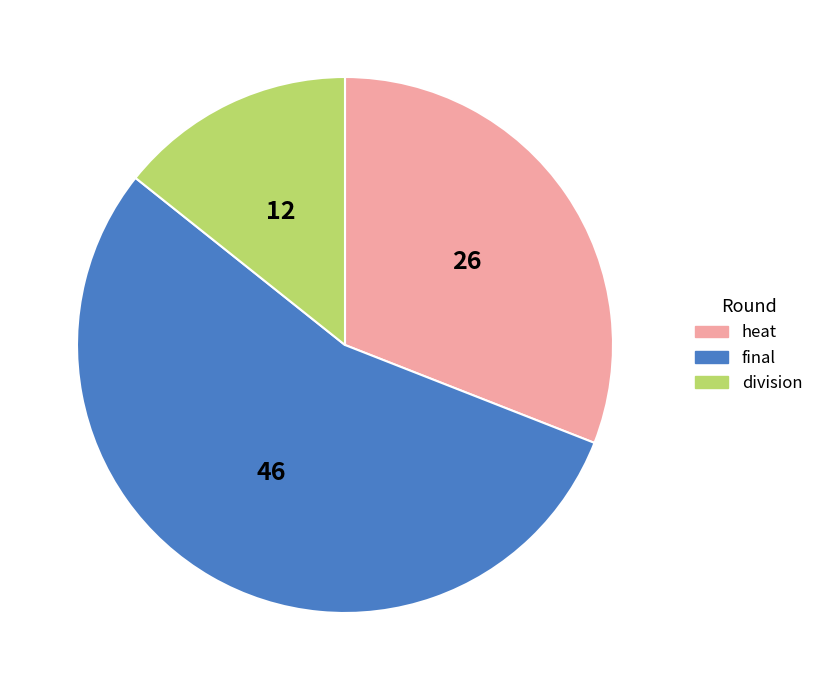

Is it true that final is 55% of the pie?

True